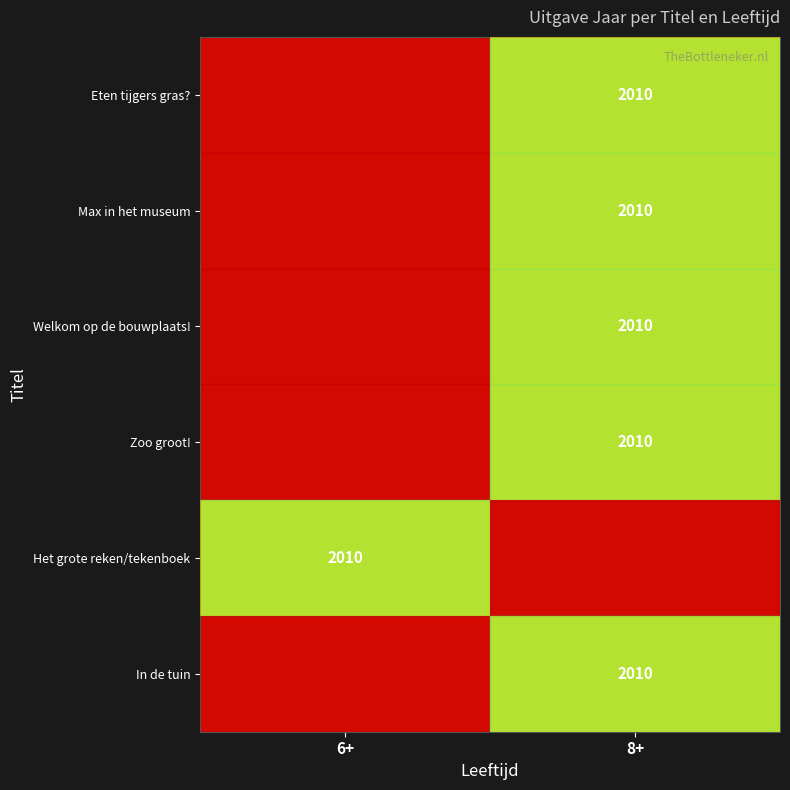

What is the minimum value shown in the chart?

2010.0